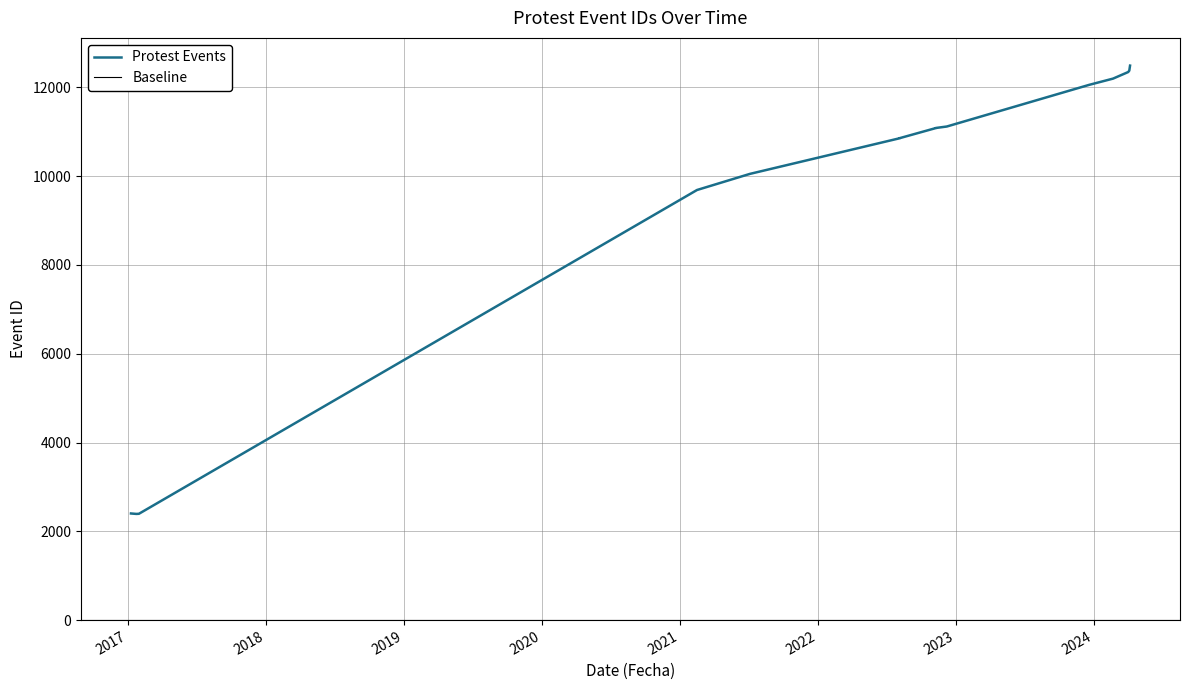

What is the label of the 5th point from the right?

2023-12-20